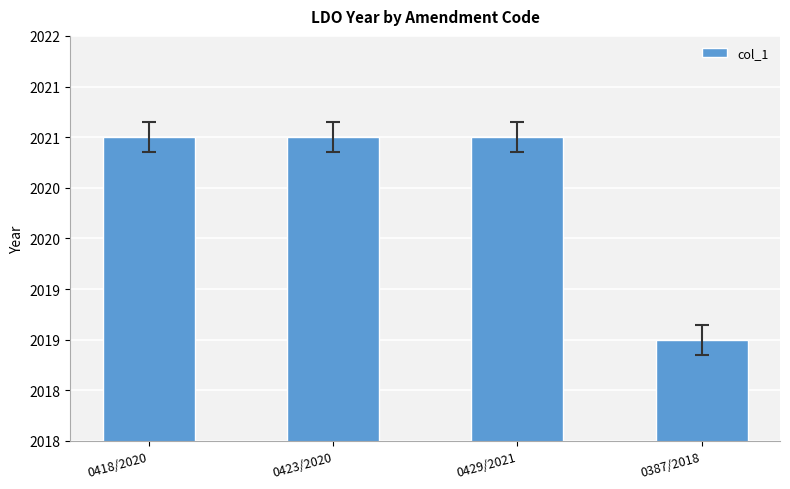

Which category has the highest value across all series?

0418/2020